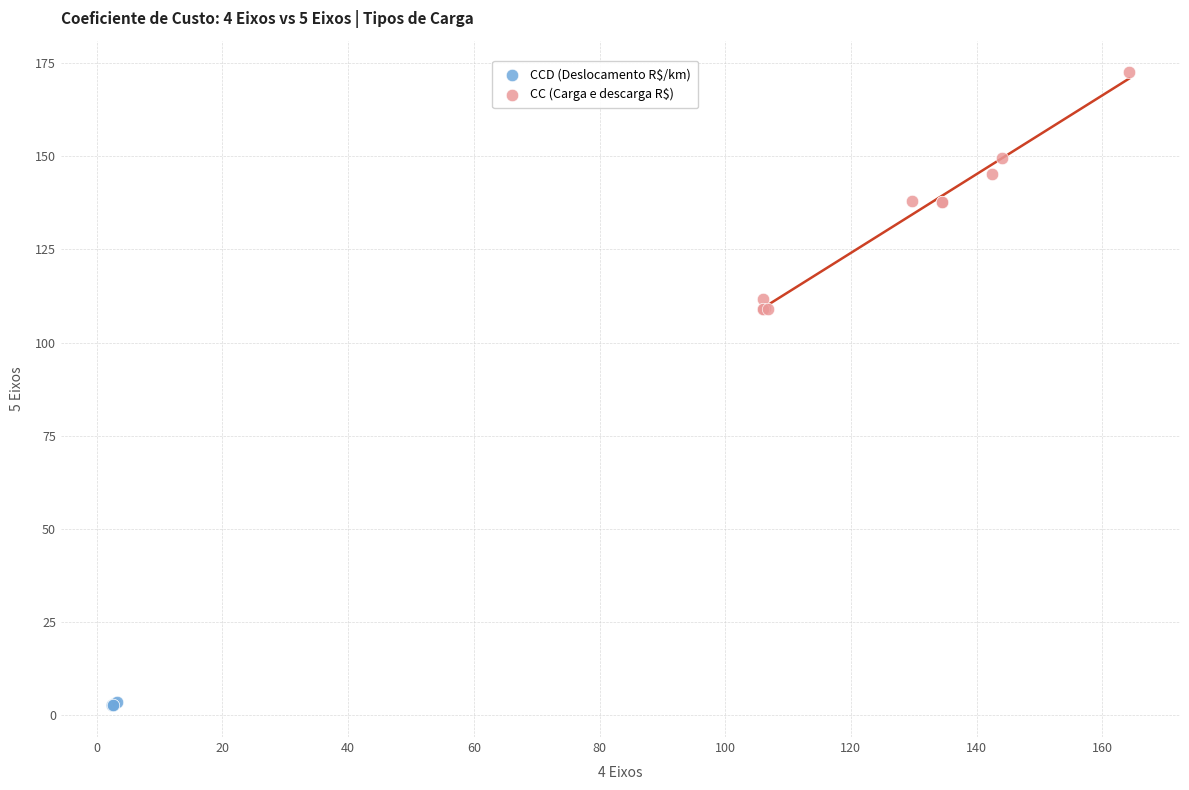

Which series contains the lowest Y value?

CCD (Deslocamento R$/km)